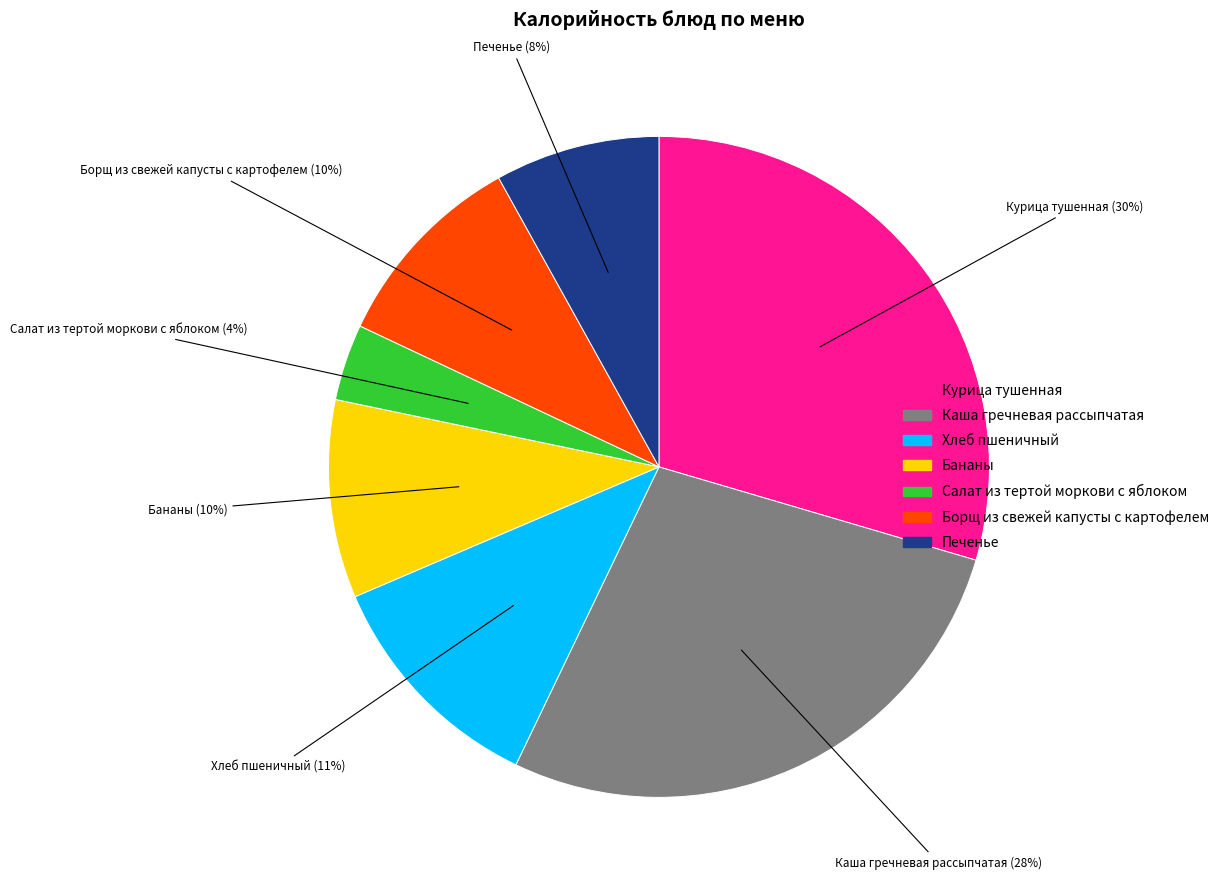

Is Курица тушенная the majority of the pie?

No